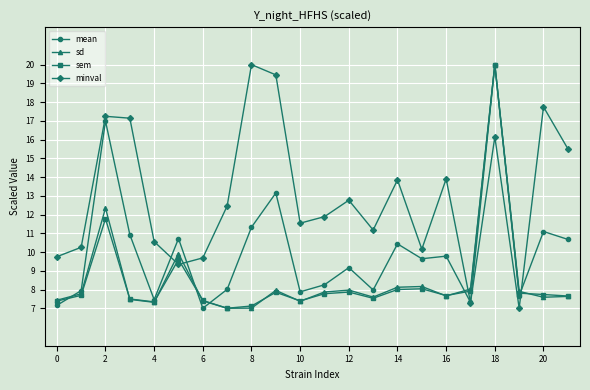

True or false: sem has more than 1 points higher than both neighbors.

True